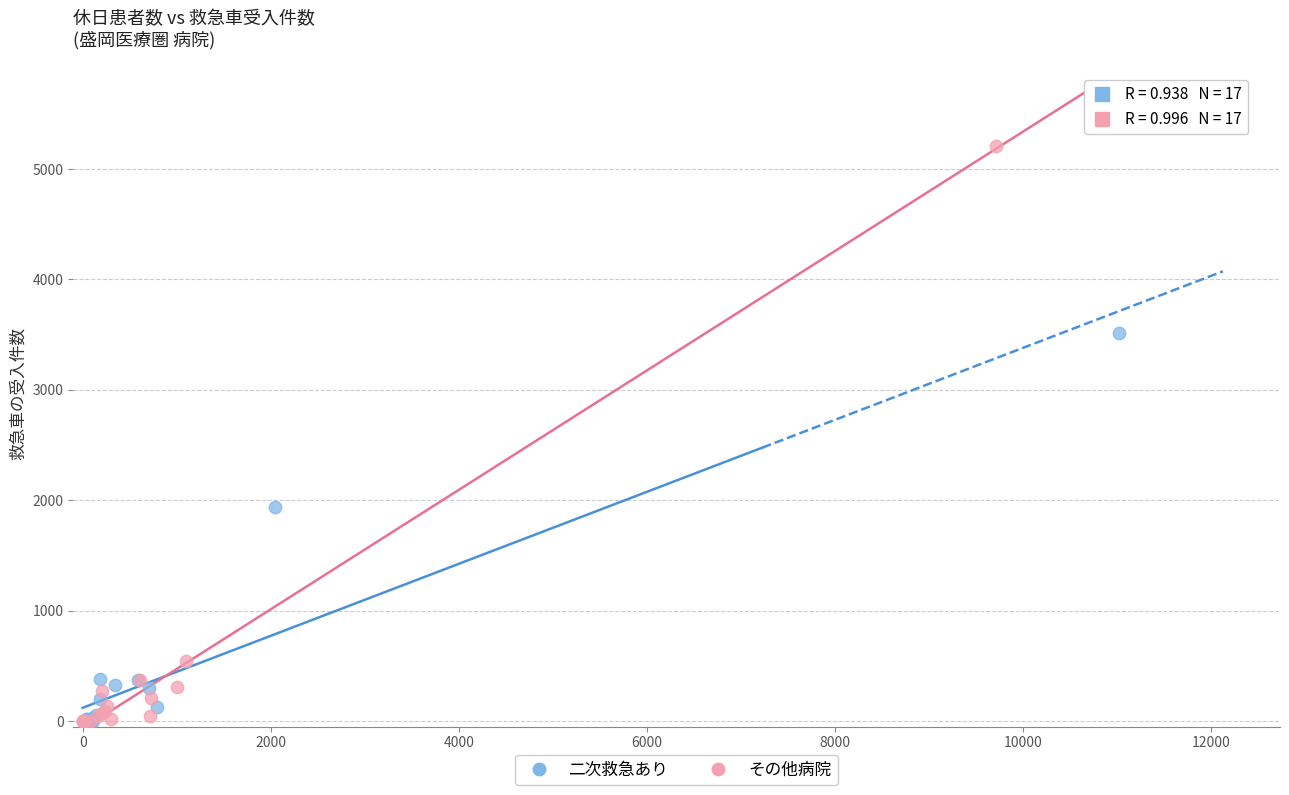

Which series has the widest spread of Y values?

その他病院